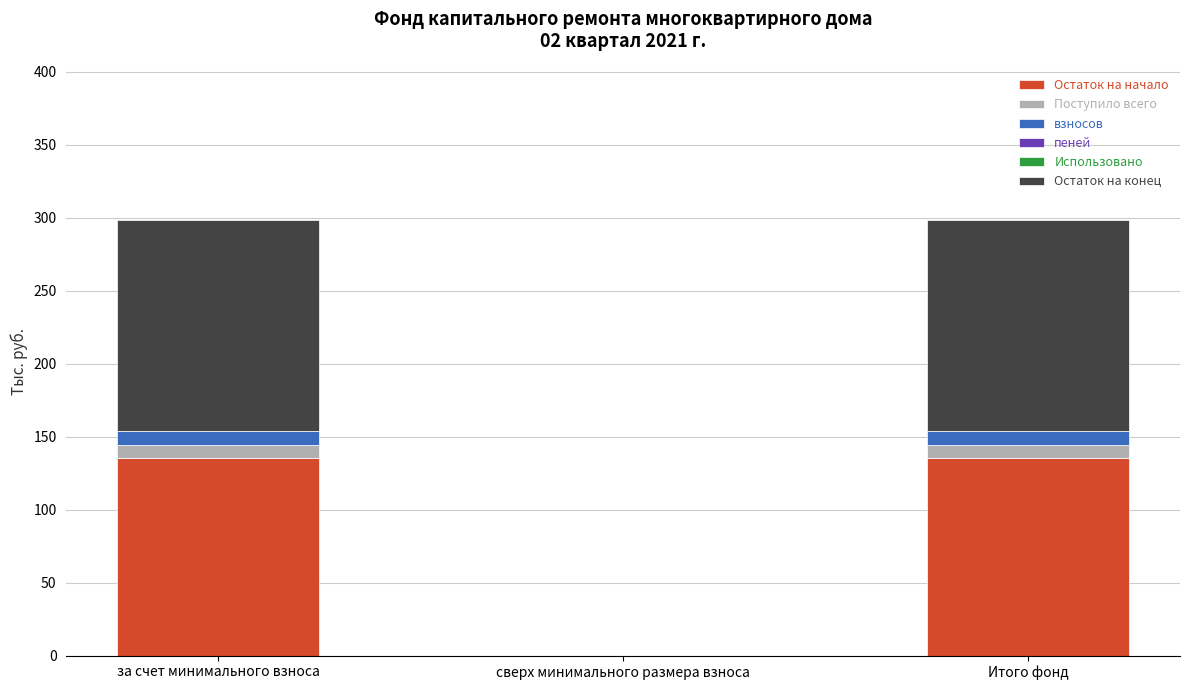

Reading left to right, list the values for the Остаток на начало series.

за счет минимального взноса=135.7	сверх минимального размера взноса=0.0	Итого фонд=135.7